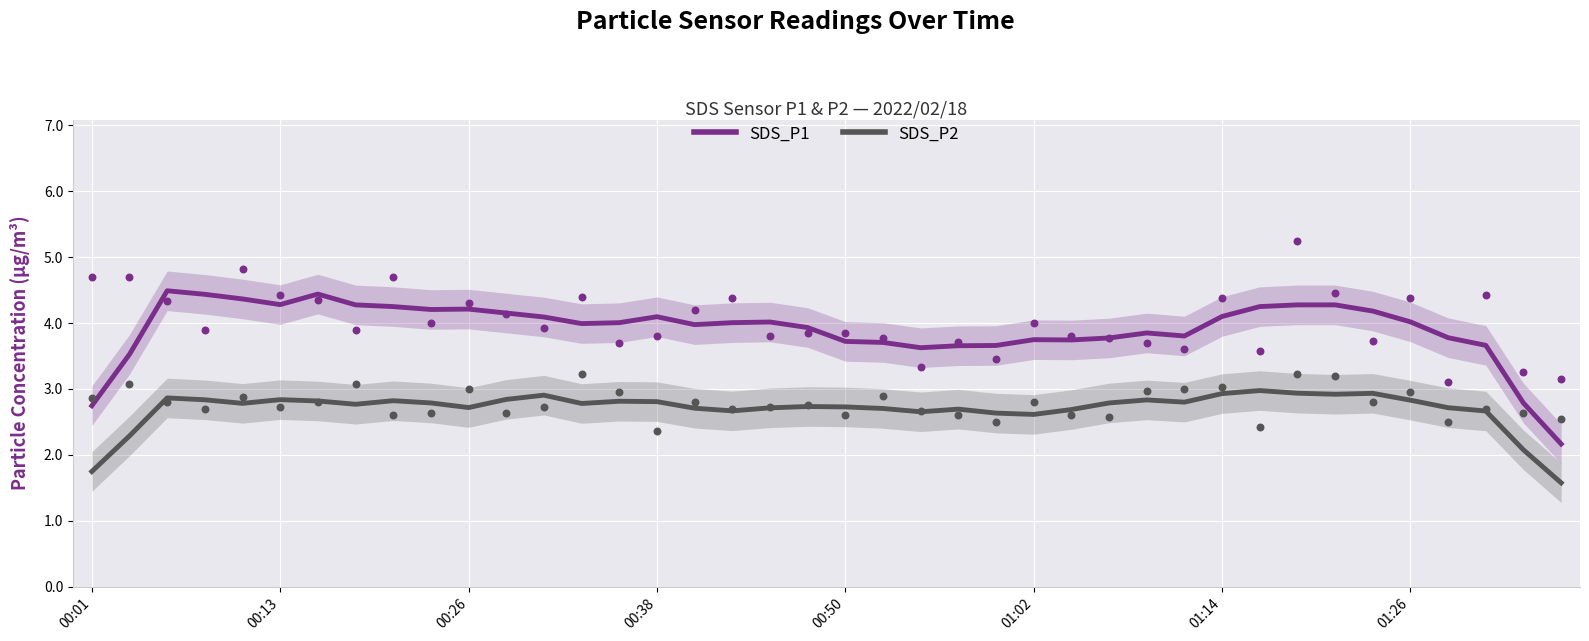

True or false: SDS_P1 and SDS_P2 intersect in this chart.

False